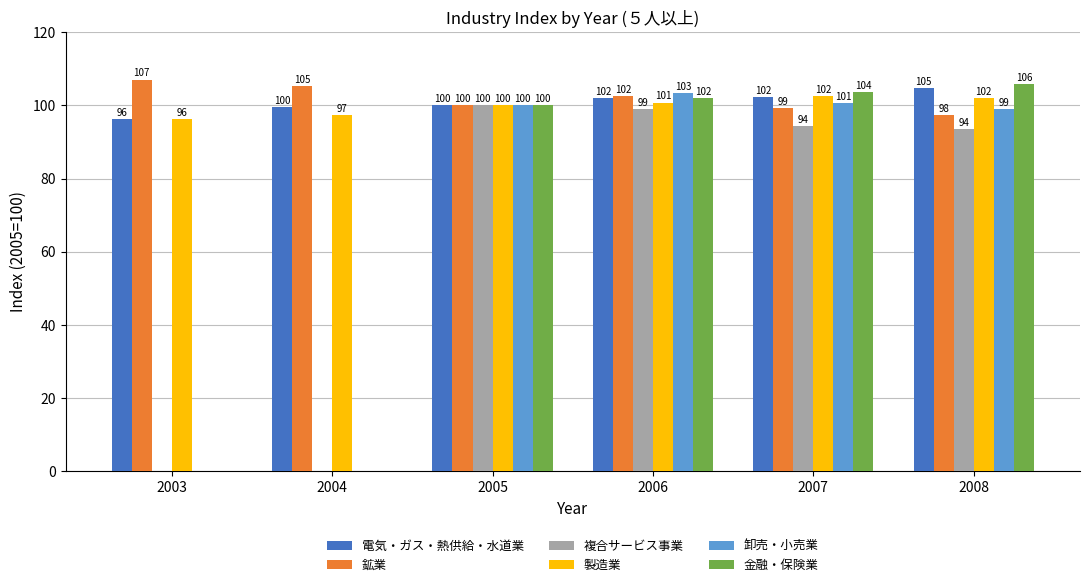

How many series are shown in this chart?

6